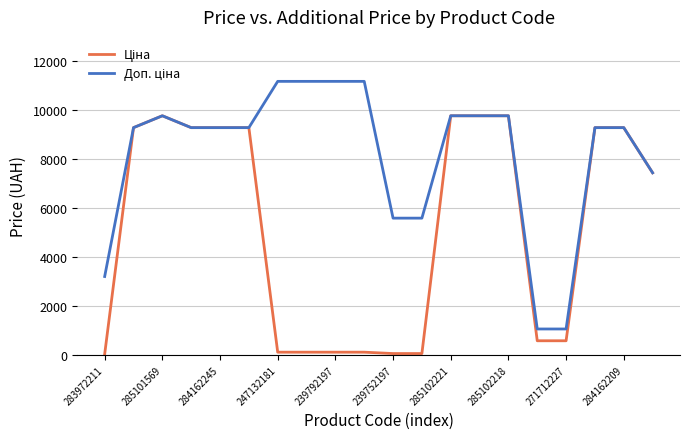

What is the greatest value displayed?

11182.0